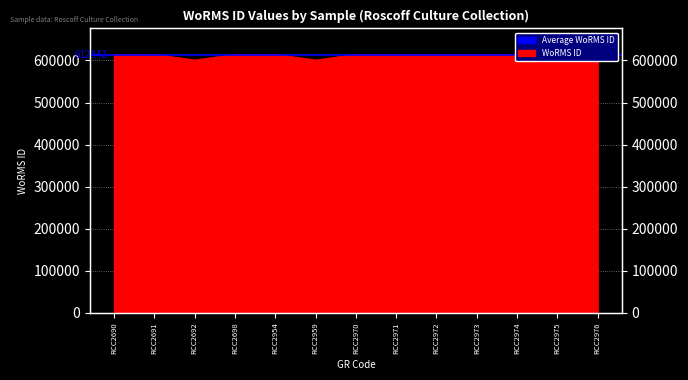

What is the difference between the maximum and second lowest values?

13347